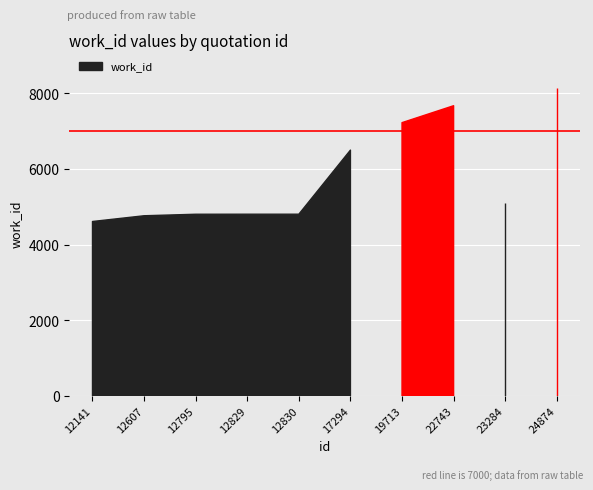

Reading left to right, list all the values displayed in this chart.

4610	4762	4802	4803	4803	6499	7226	7674	5107	8132